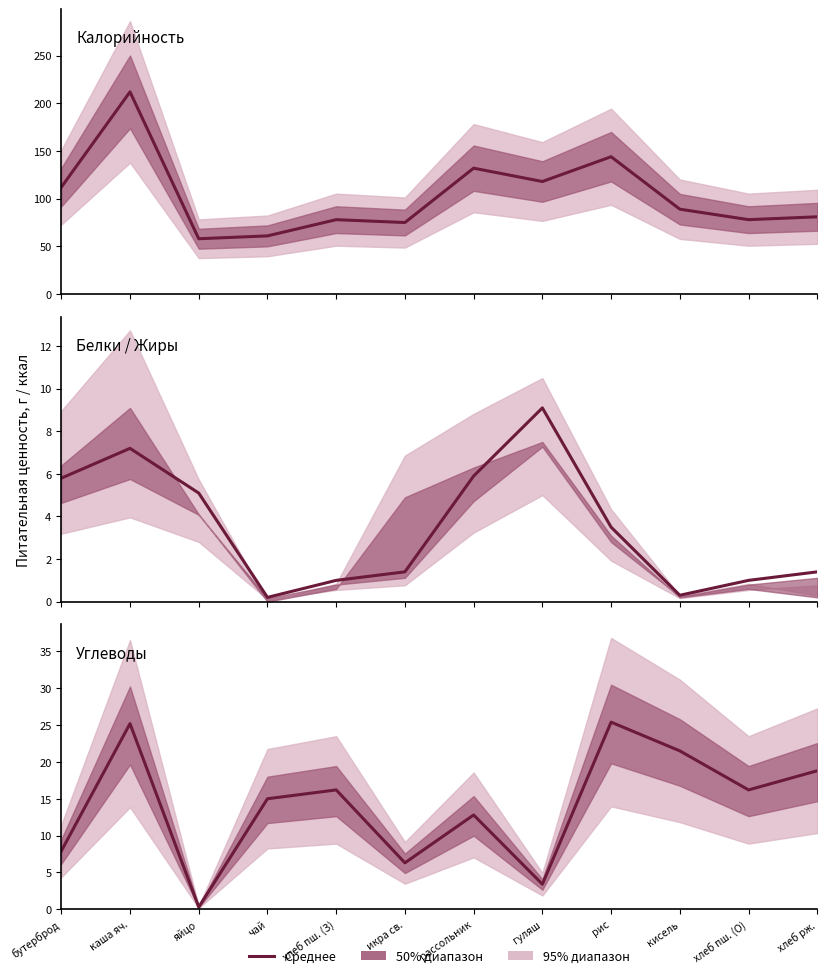

Is the value of Калорийность at рис greater than the value of Углеводы at бутерброд?

Yes